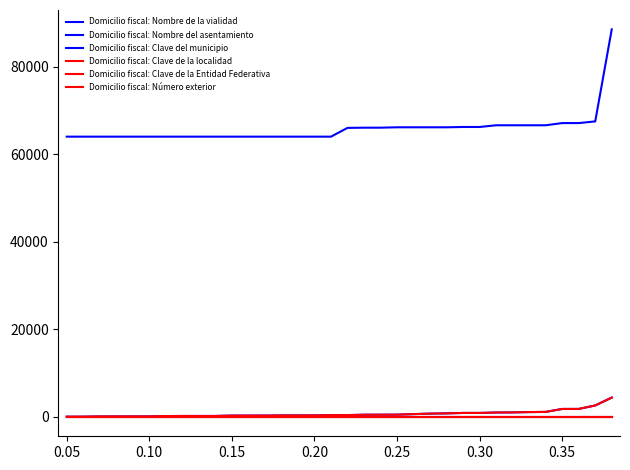

True or false: Domicilio fiscal: Nombre del asentamiento and Domicilio fiscal: Clave del municipio cross at least once.

False